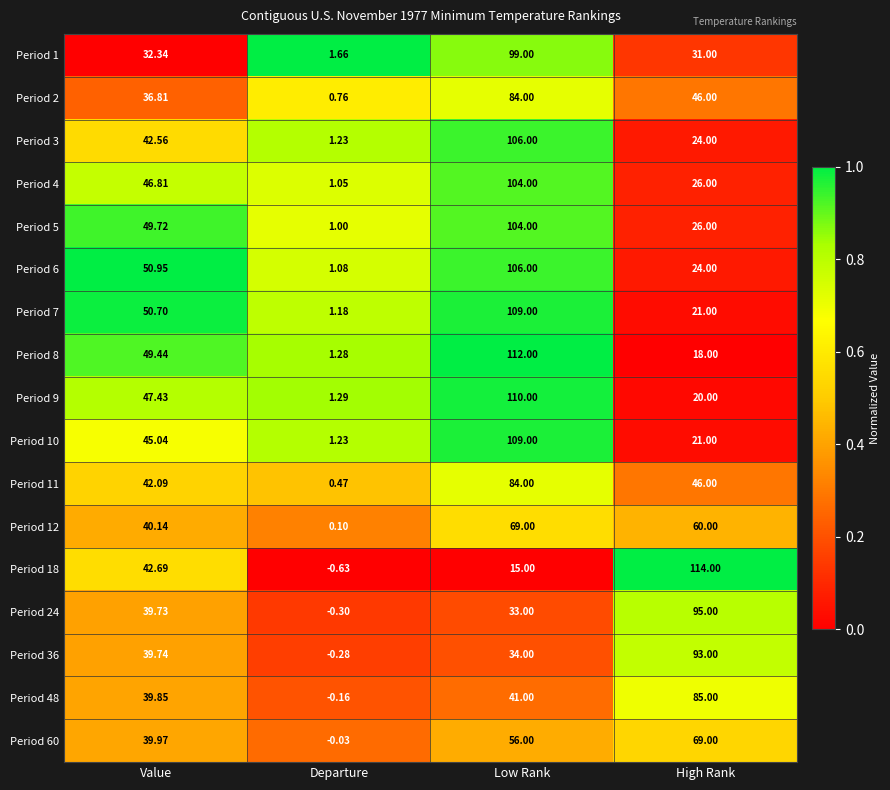

Where is Period 2 nearest to the value 42?

High Rank